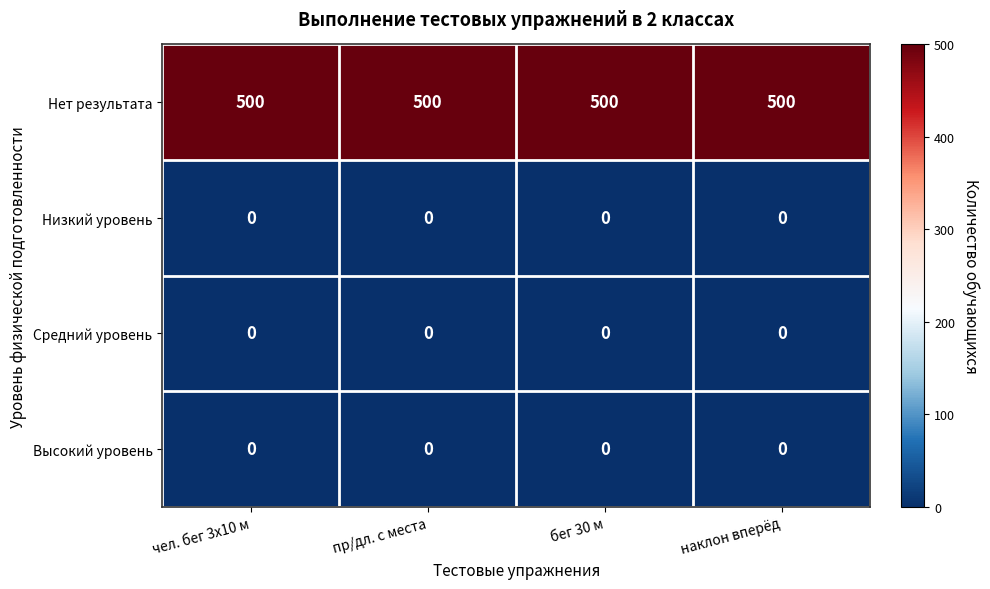

What is the spread (max minus min) of values at наклон вперёд?

500